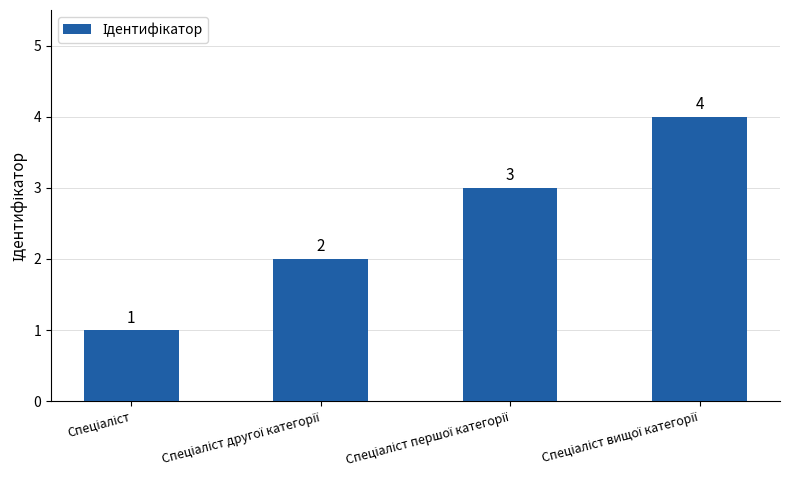

What is the maximum value shown in the chart?

4